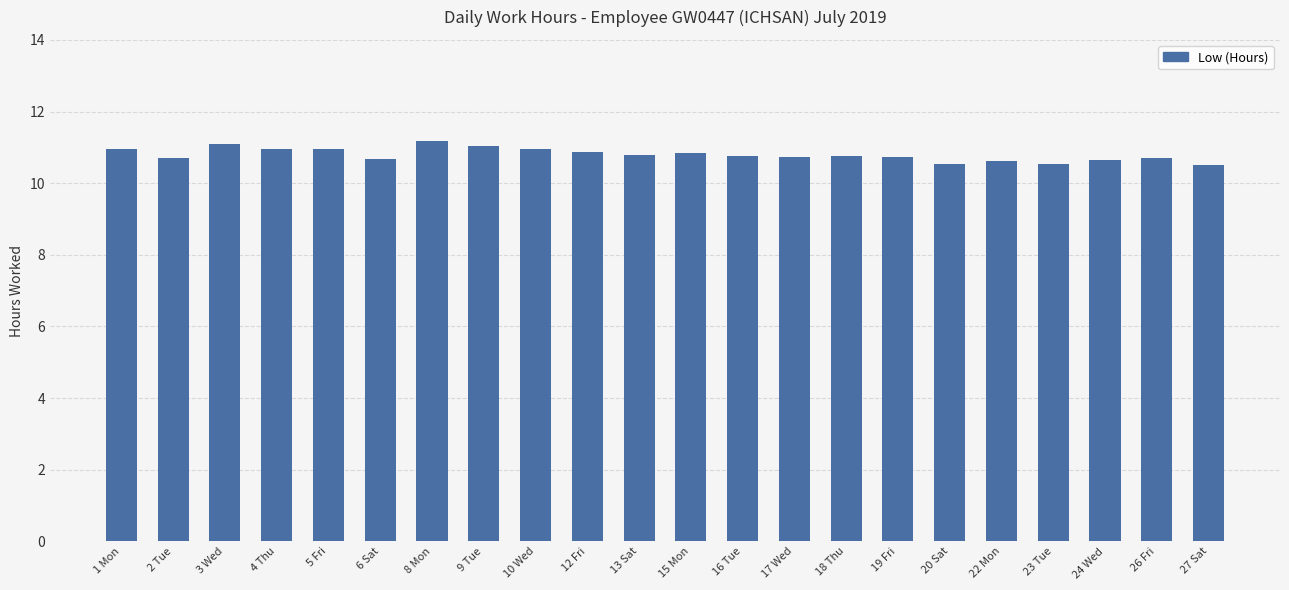

What is the ratio of the value at 20 Sat to the value at 2 Tue?

1.0